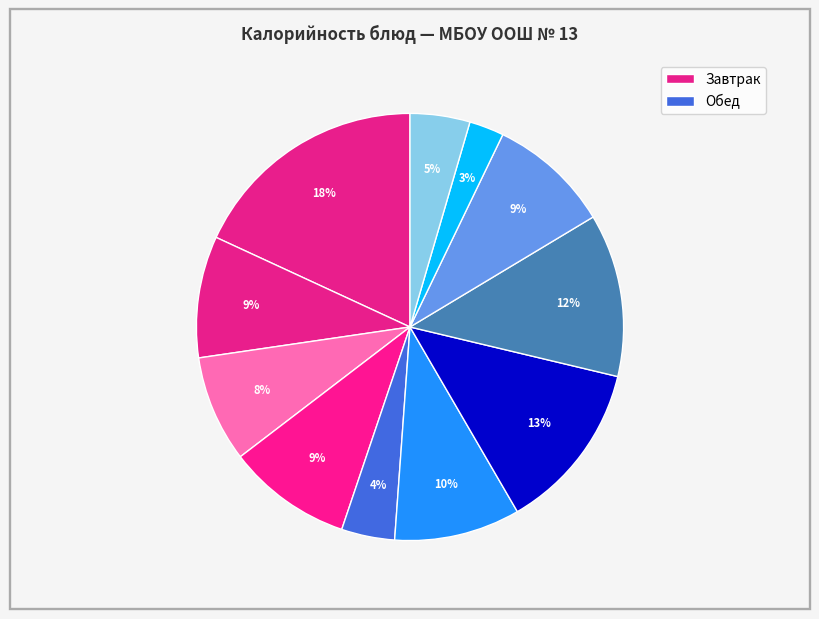

How many slices are in this pie chart?

11